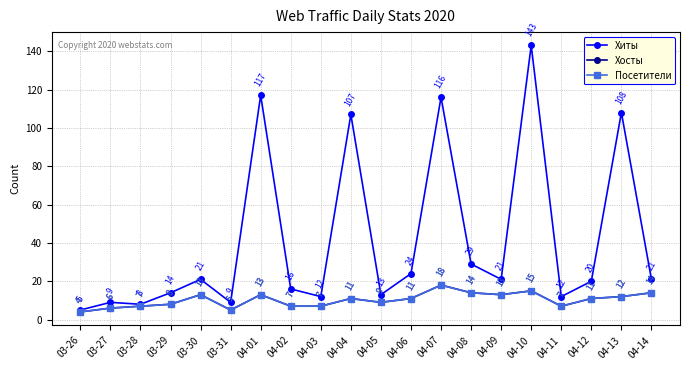

What value does the Хосты series have at 04-06?

11